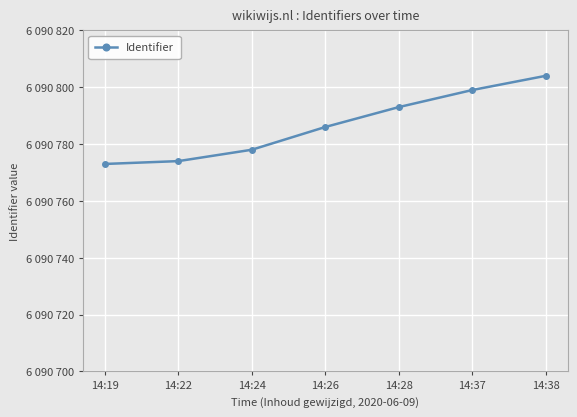

Rank the categories by value from lowest to highest.

14:19, 14:22, 14:24, 14:26, 14:28, 14:37, 14:38